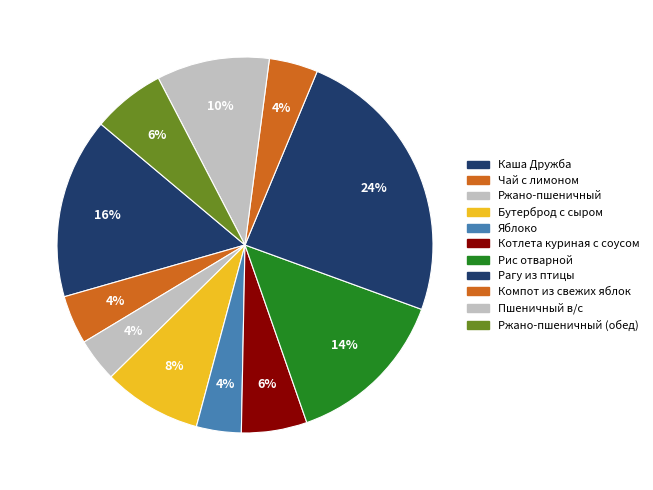

What percentage is the Рис отварной slice, to the nearest percent?

14%